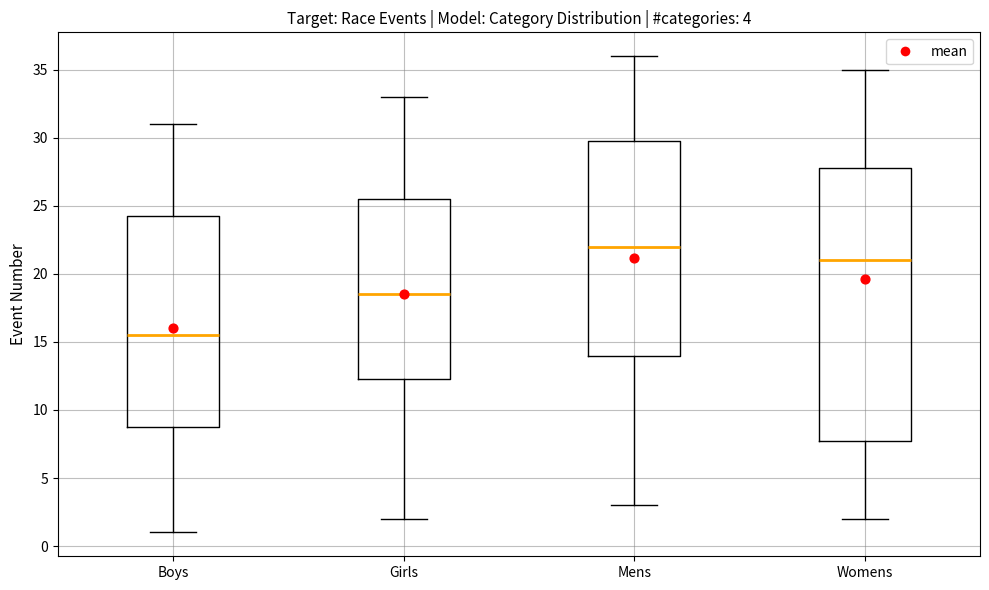

Which box is the tallest, from its lower edge to its upper edge?

Womens